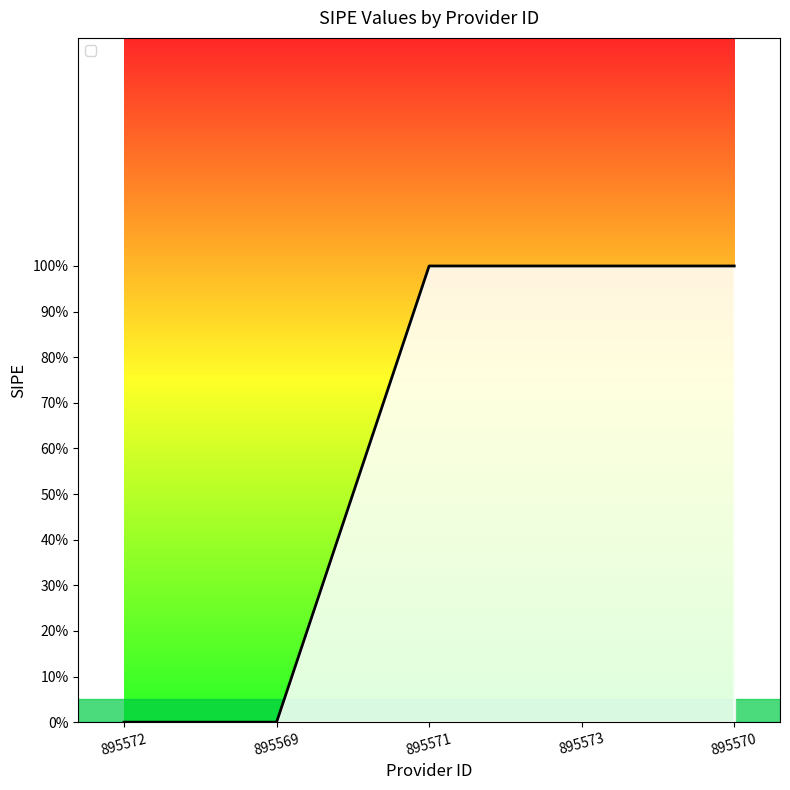

The chart shows a value of 1 at 895570. True or false?

True